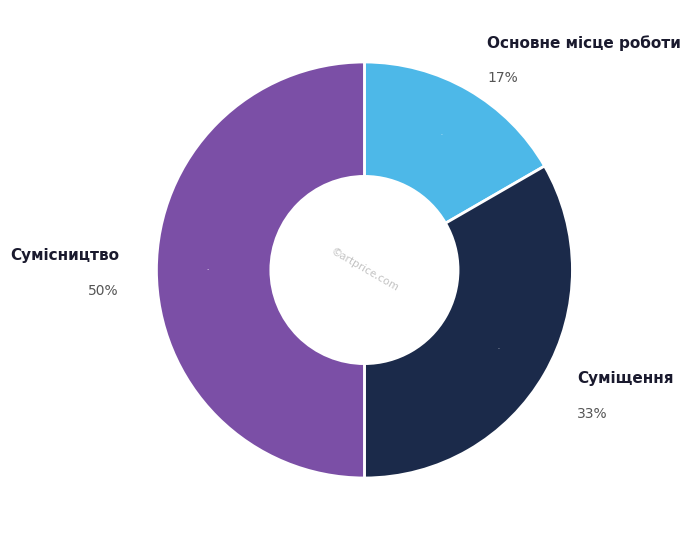

Is there any slice that represents more than half of the pie?

No